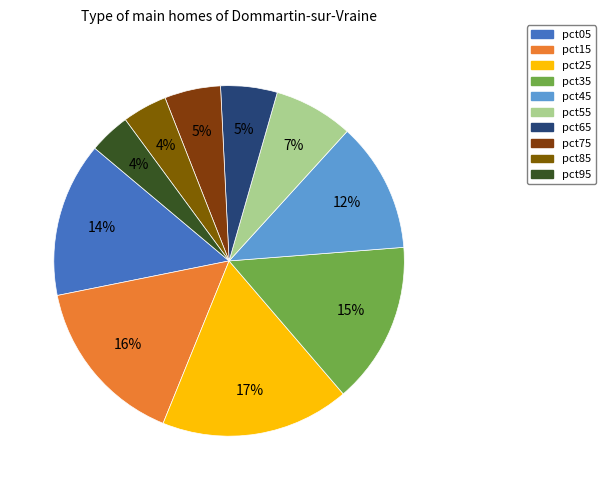

To the nearest percent, what portion does pct05 represent?

14%